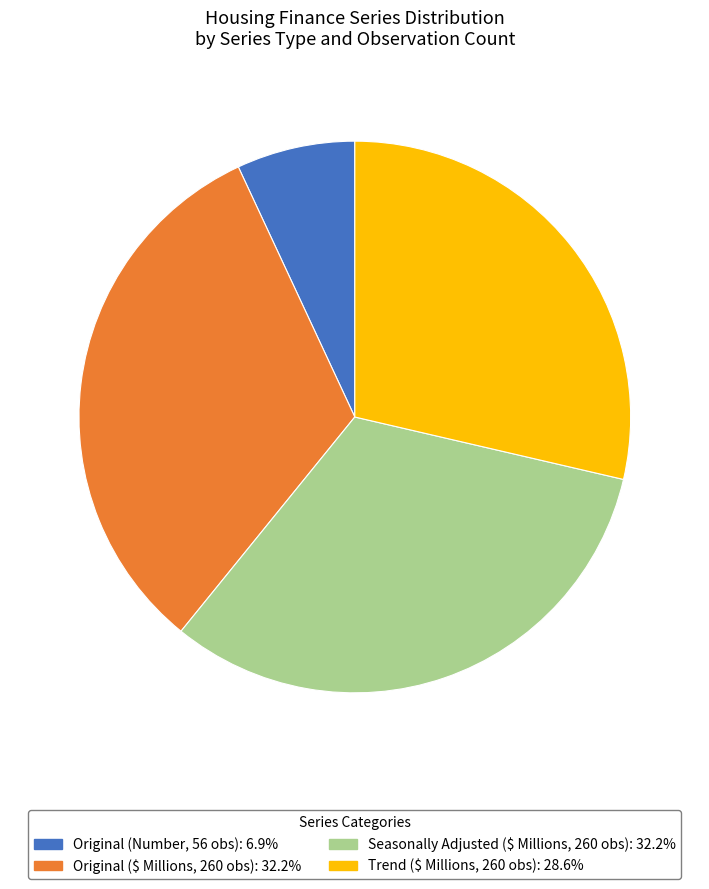

Is there any slice that represents more than half of the pie?

No